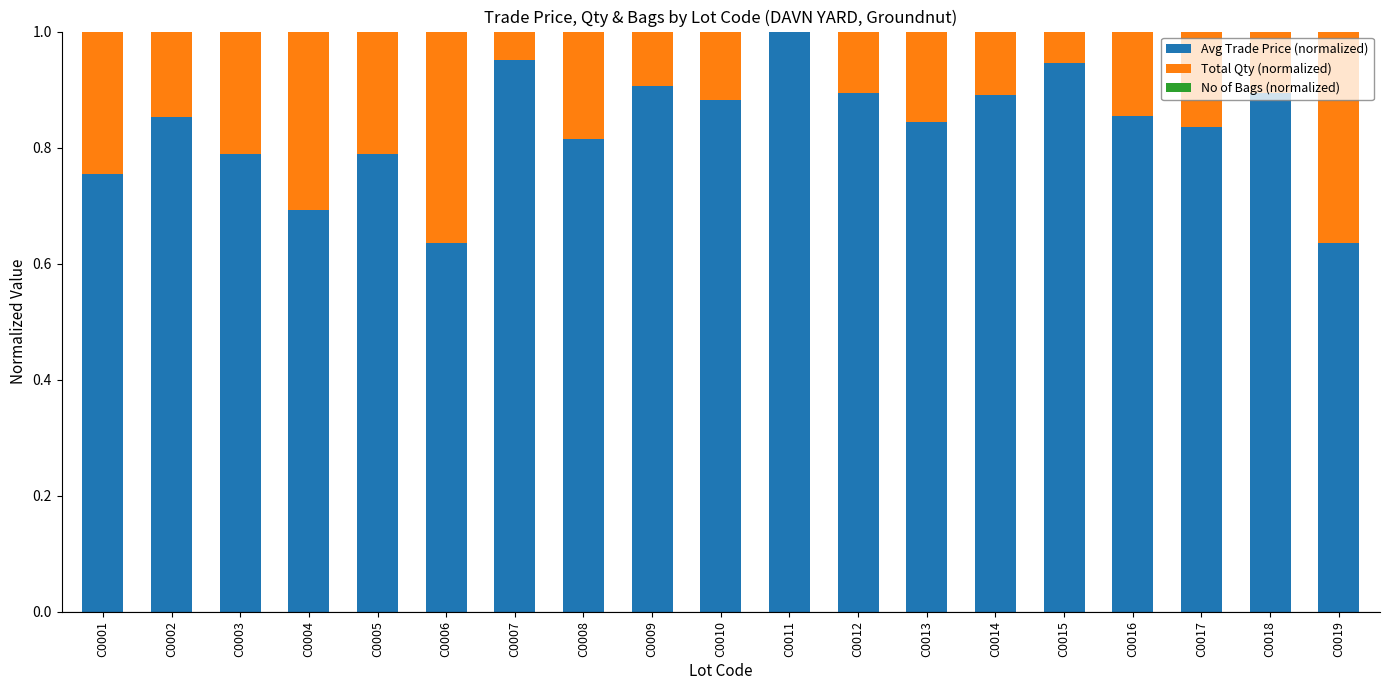

What is the lowest value of the Avg Trade Price (normalized) series?

0.6